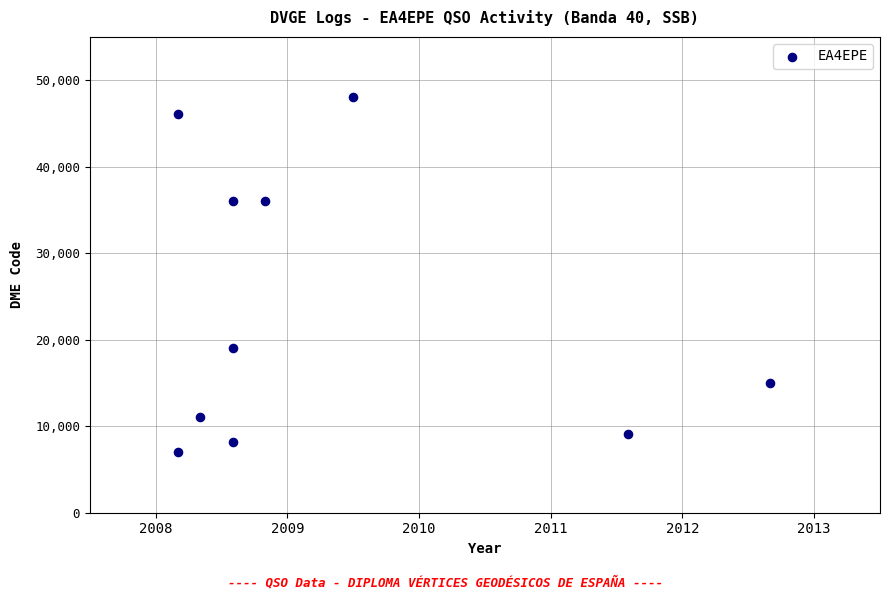

What is the average Y value?

23565